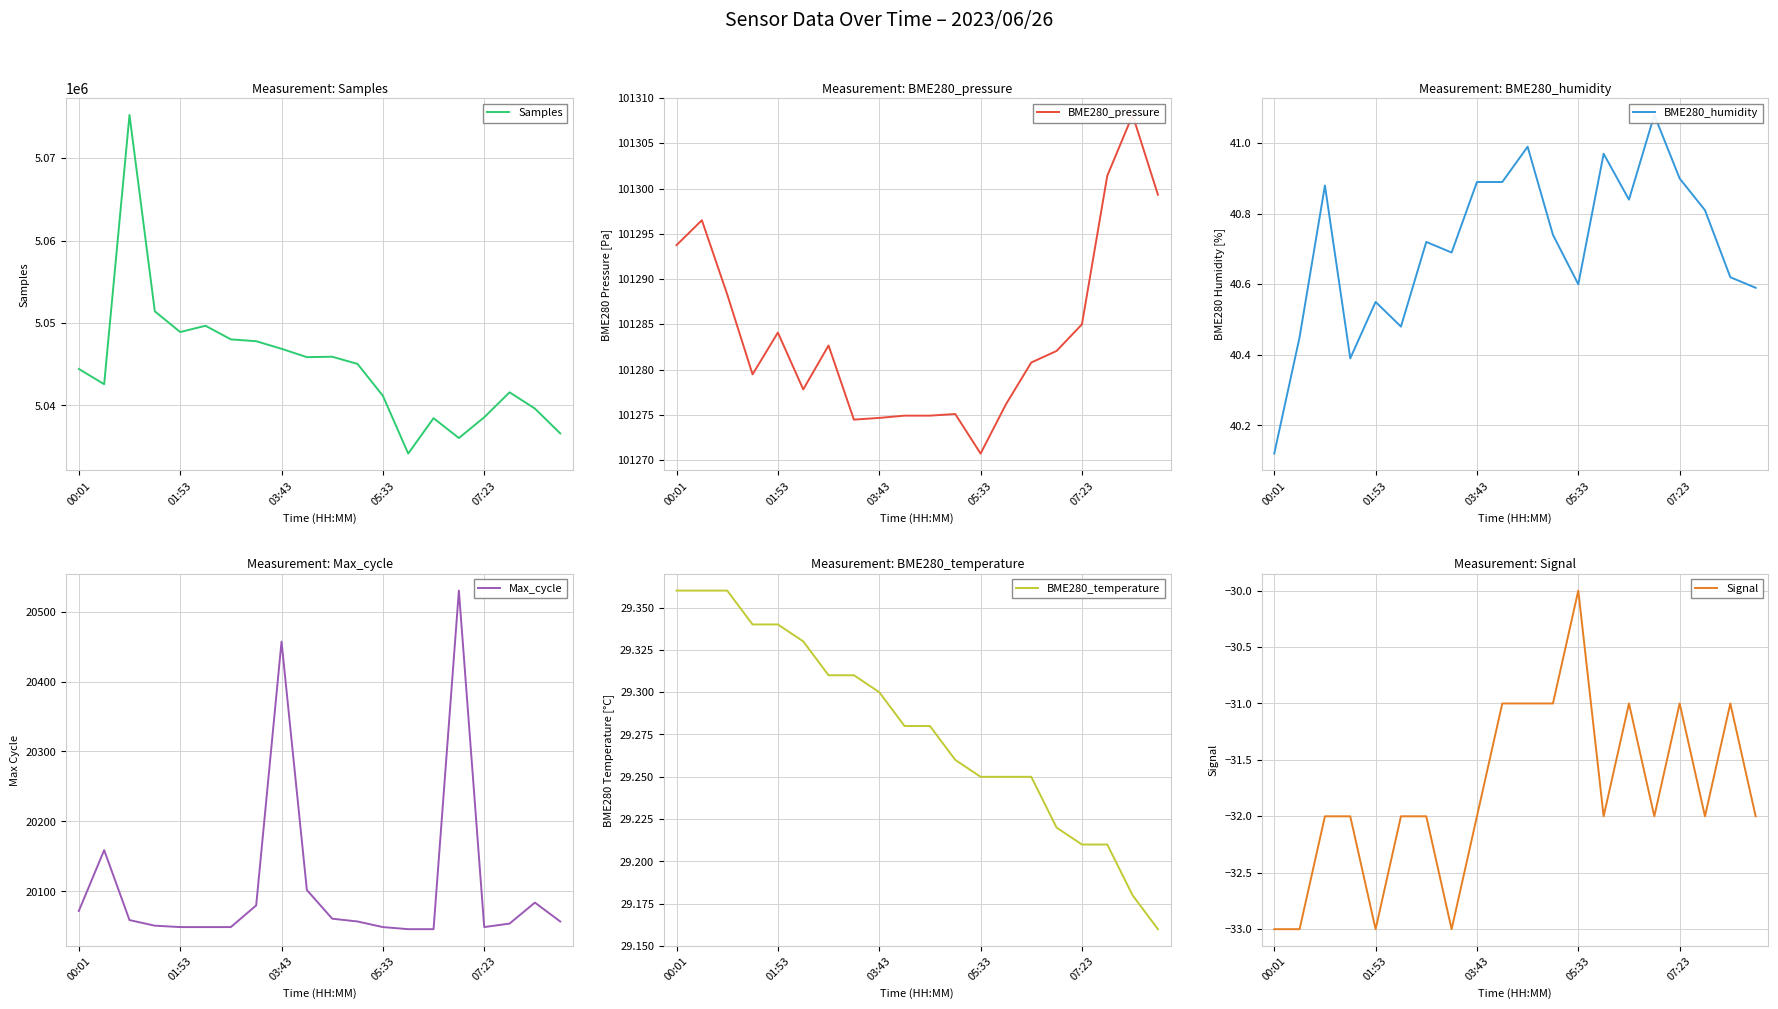

Reading left to right, list all the values displayed in this chart.

Samples: 5044418.0	5042564.0	5075233.0	5051409.0	5048896.0	5049658.0	5048006.0	5047784.0	5046863.0	5045850.0	5045900.0	5045027.0	5041161.0	5034150.0	5038444.0	5036035.0	5038551.0	5041582.0	5039613.0	5036592.0
BME280_pressure: 101293.8	101296.5	101288.3	101279.5	101284.1	101277.8	101282.7	101274.5	101274.7	101274.9	101274.9	101275.1	101270.7	101276.2	101280.8	101282.1	101285.0	101301.4	101308.1	101299.3
BME280_humidity: 40.1	40.5	40.9	40.4	40.5	40.5	40.7	40.7	40.9	40.9	41.0	40.7	40.6	41.0	40.8	41.1	40.9	40.8	40.6	40.6
Max_cycle: 20072.0	20159.0	20059.0	20051.0	20049.0	20049.0	20049.0	20080.0	20457.0	20102.0	20061.0	20057.0	20049.0	20046.0	20046.0	20530.0	20049.0	20054.0	20084.0	20057.0
BME280_temperature: 29.4	29.4	29.4	29.3	29.3	29.3	29.3	29.3	29.3	29.3	29.3	29.3	29.2	29.2	29.2	29.2	29.2	29.2	29.2	29.2
Signal: -33.0	-33.0	-32.0	-32.0	-33.0	-32.0	-32.0	-33.0	-32.0	-31.0	-31.0	-31.0	-30.0	-32.0	-31.0	-32.0	-31.0	-32.0	-31.0	-32.0